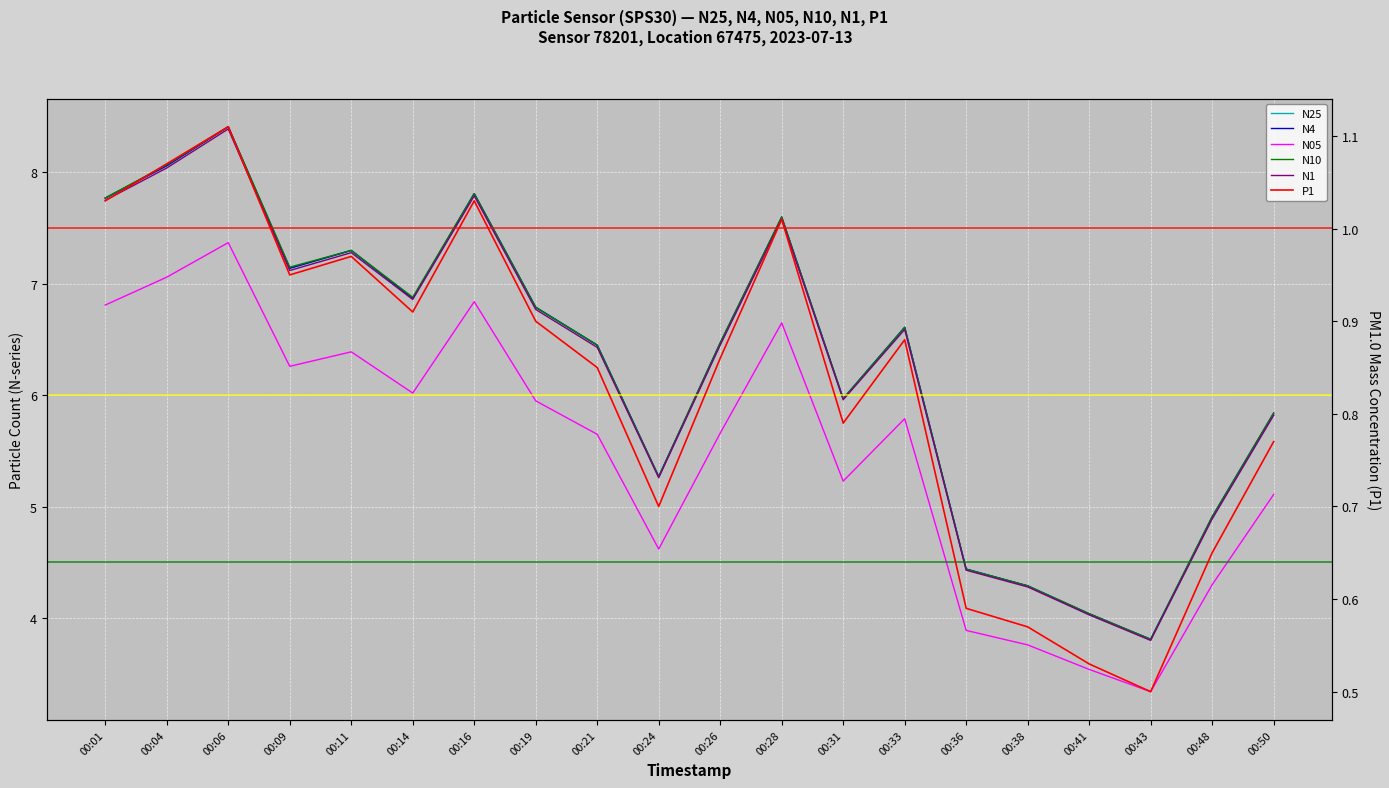

At which category is the sum across all series the highest?

00:06